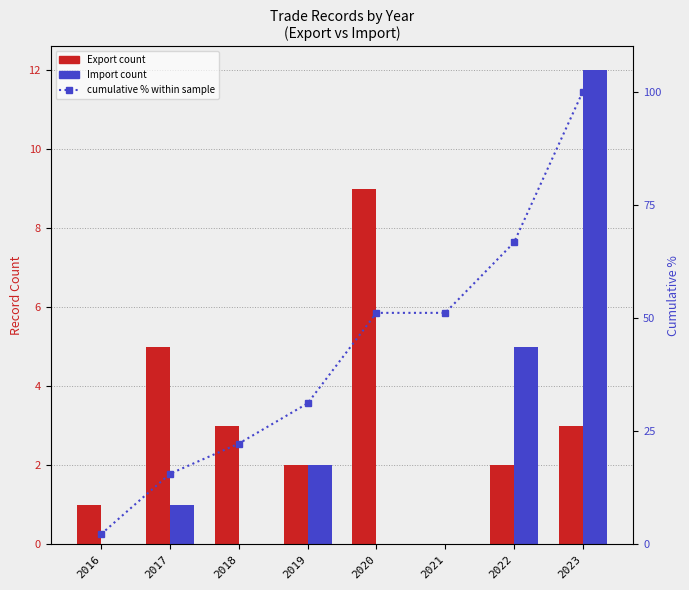

Which series has the widest spread of values?

cumulative %